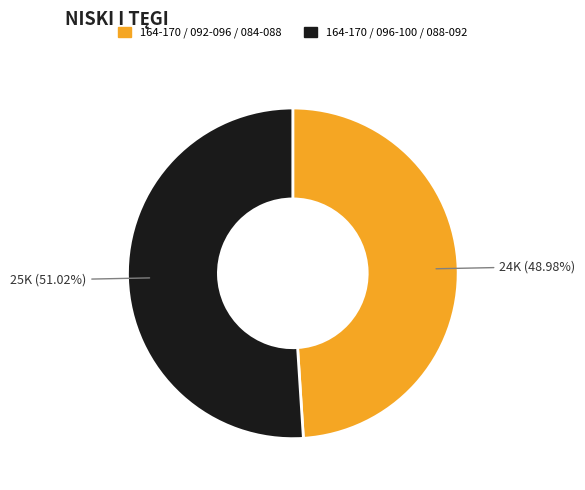

To the nearest percent, what is the average slice percentage?

50%